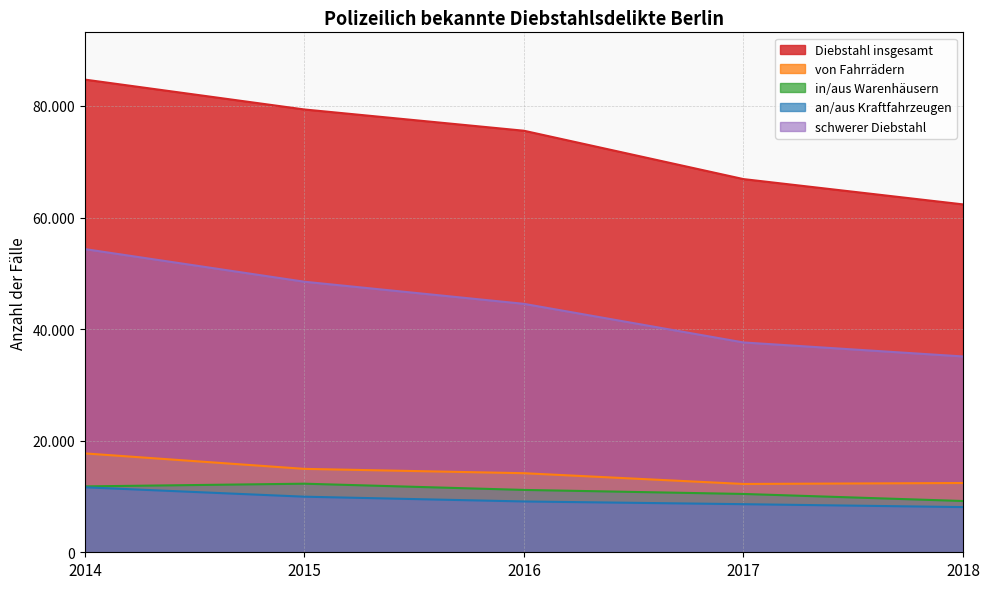

How many values in the an/aus Kraftfahrzeugen series are below 9109?

2